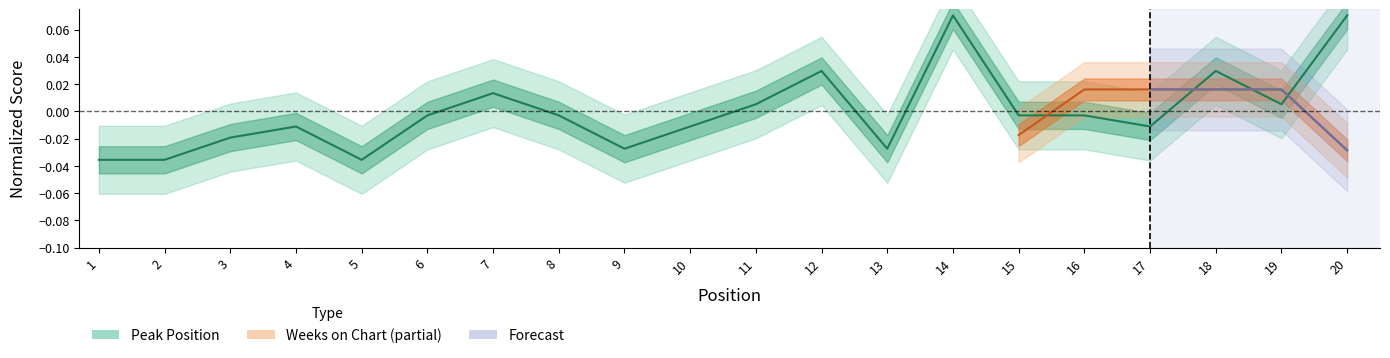

What is the value of the 14th point from the left?

0.1